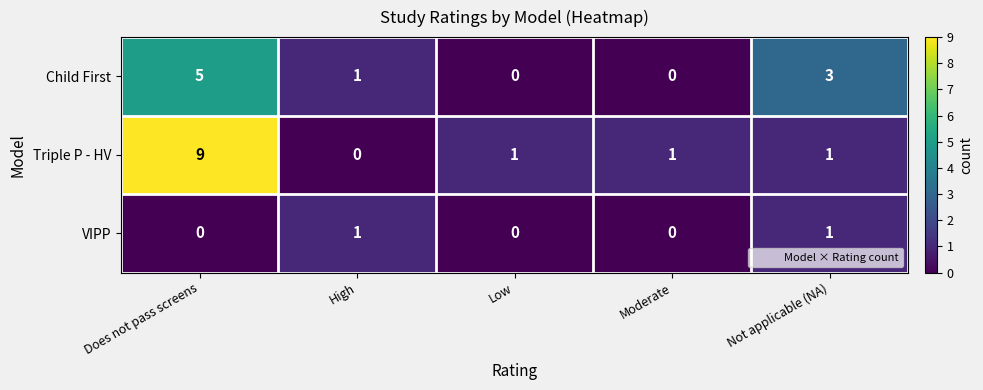

Reading right to left, what are all the values shown in this chart?

Child First: 3	0	0	1	5
Triple P - HV: 1	1	1	0	9
VIPP: 1	0	0	1	0